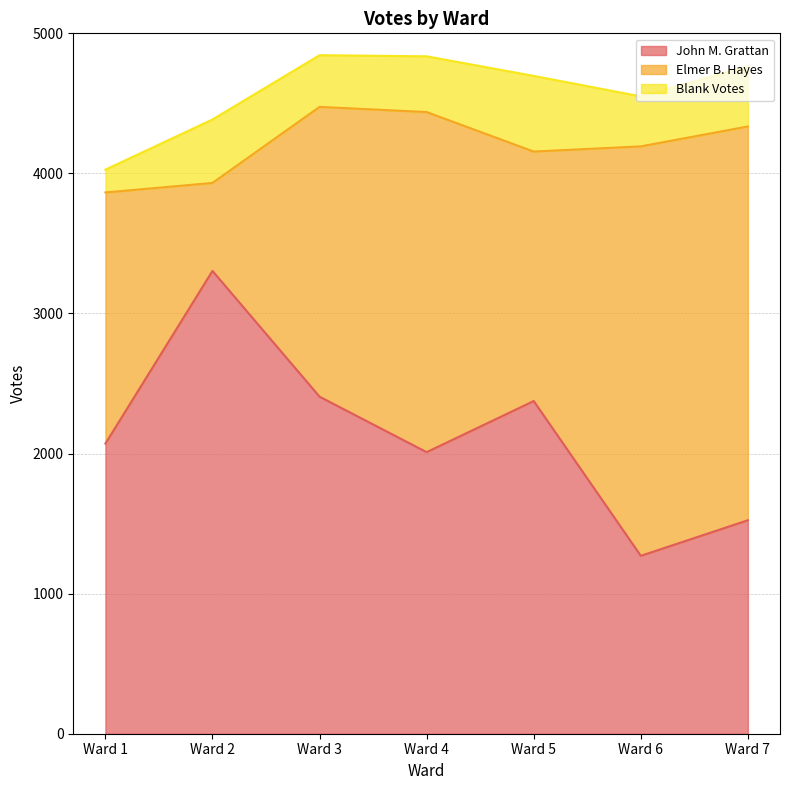

At which label is Blank Votes closest to 351?

Ward 6